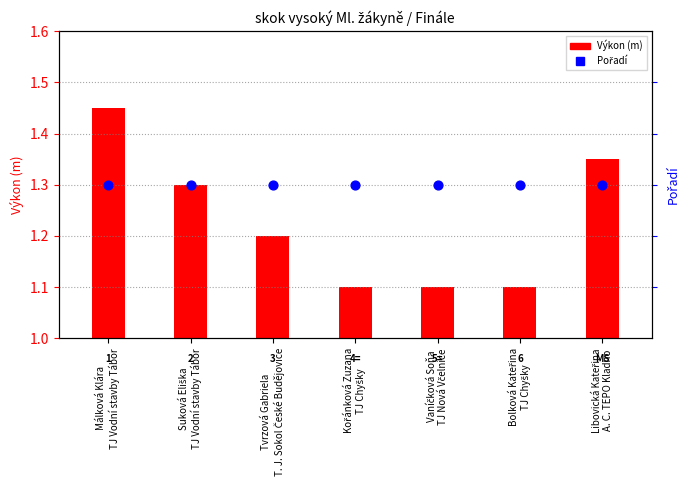

At how many categories does at least one series exceed 1?

7